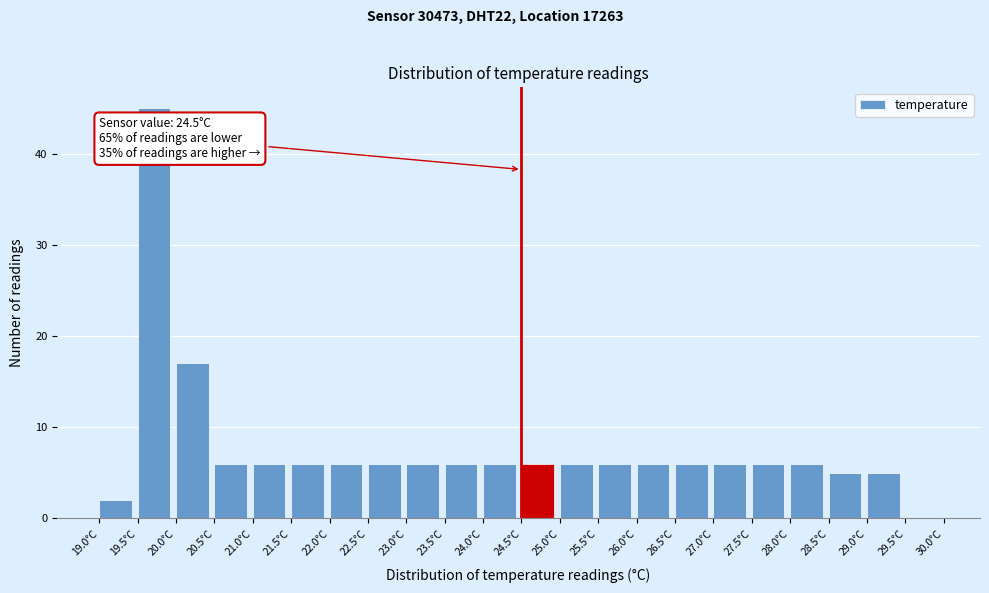

Which range on the x-axis has the tallest bar?

19.5 to 20.0